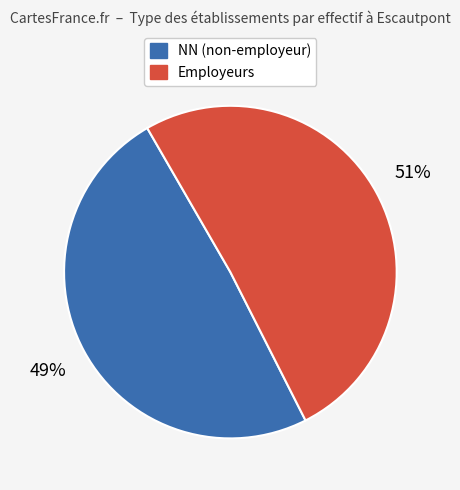

To the nearest percent, what is the difference between the largest and smallest slice percentages?

2%